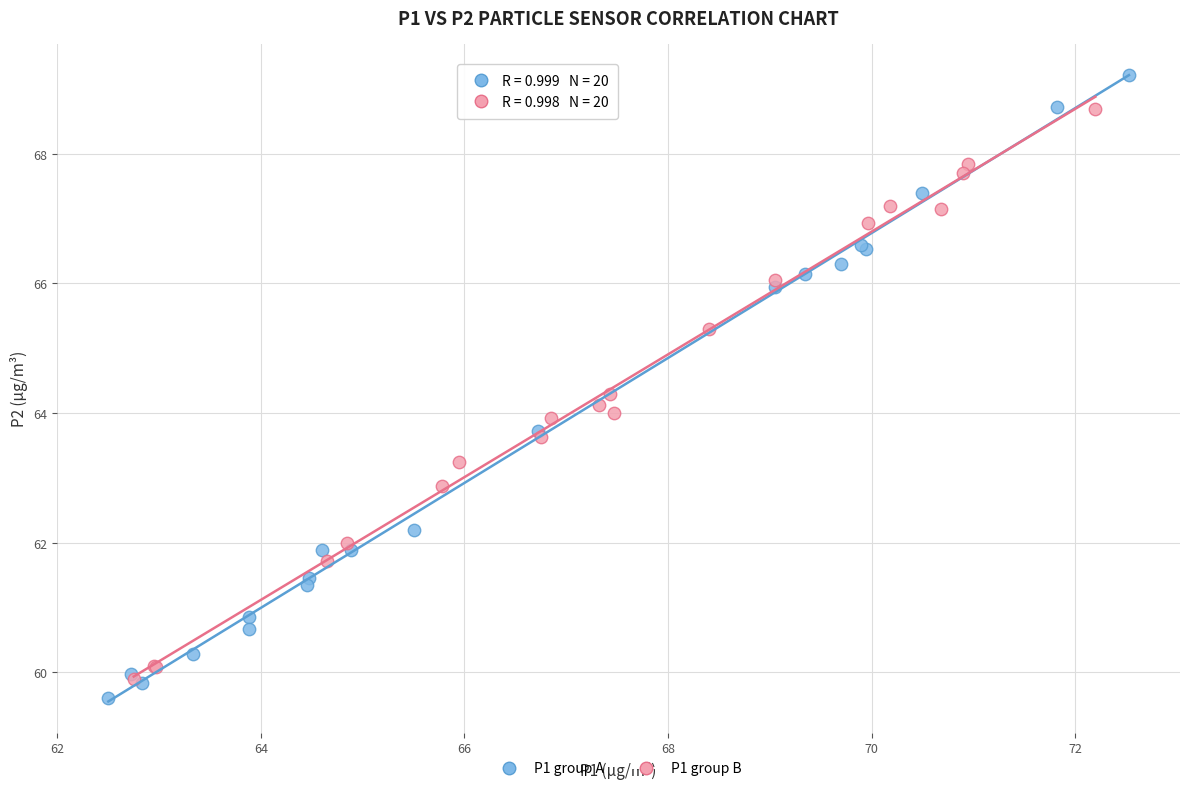

Which series reaches the maximum Y coordinate?

P1 group A